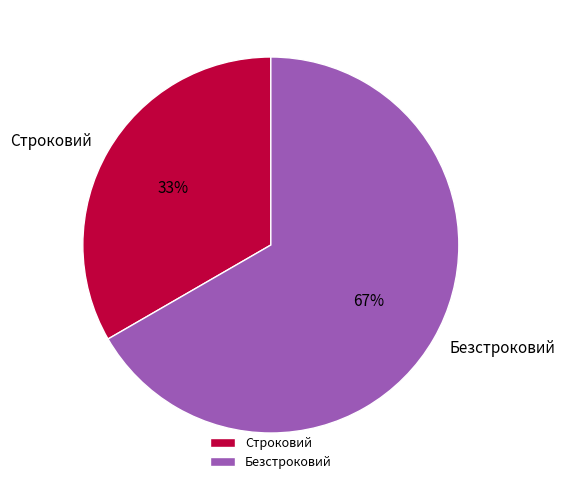

How many slices are in this pie chart?

2